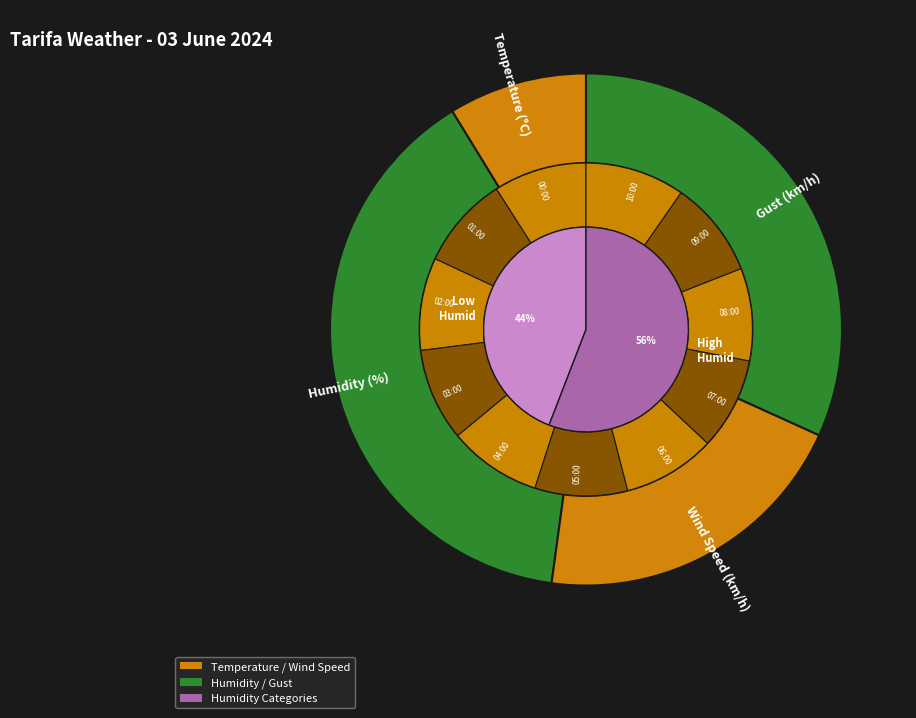

Is the sum of 03:00 and 10:00 greater than half?

No